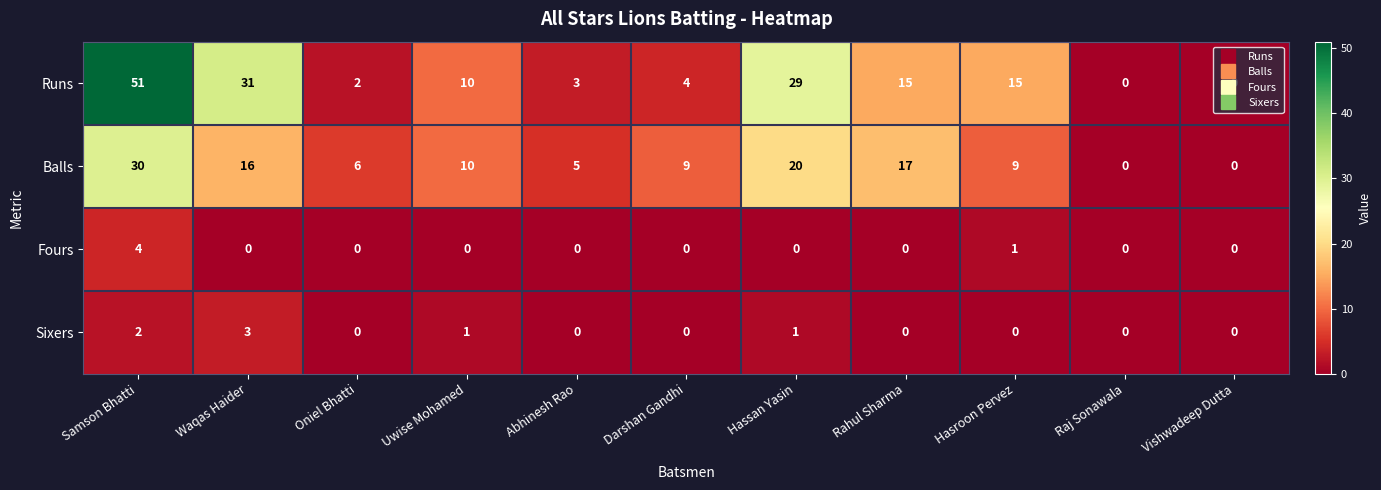

What is the total value across all series at Oniel Bhatti?

8